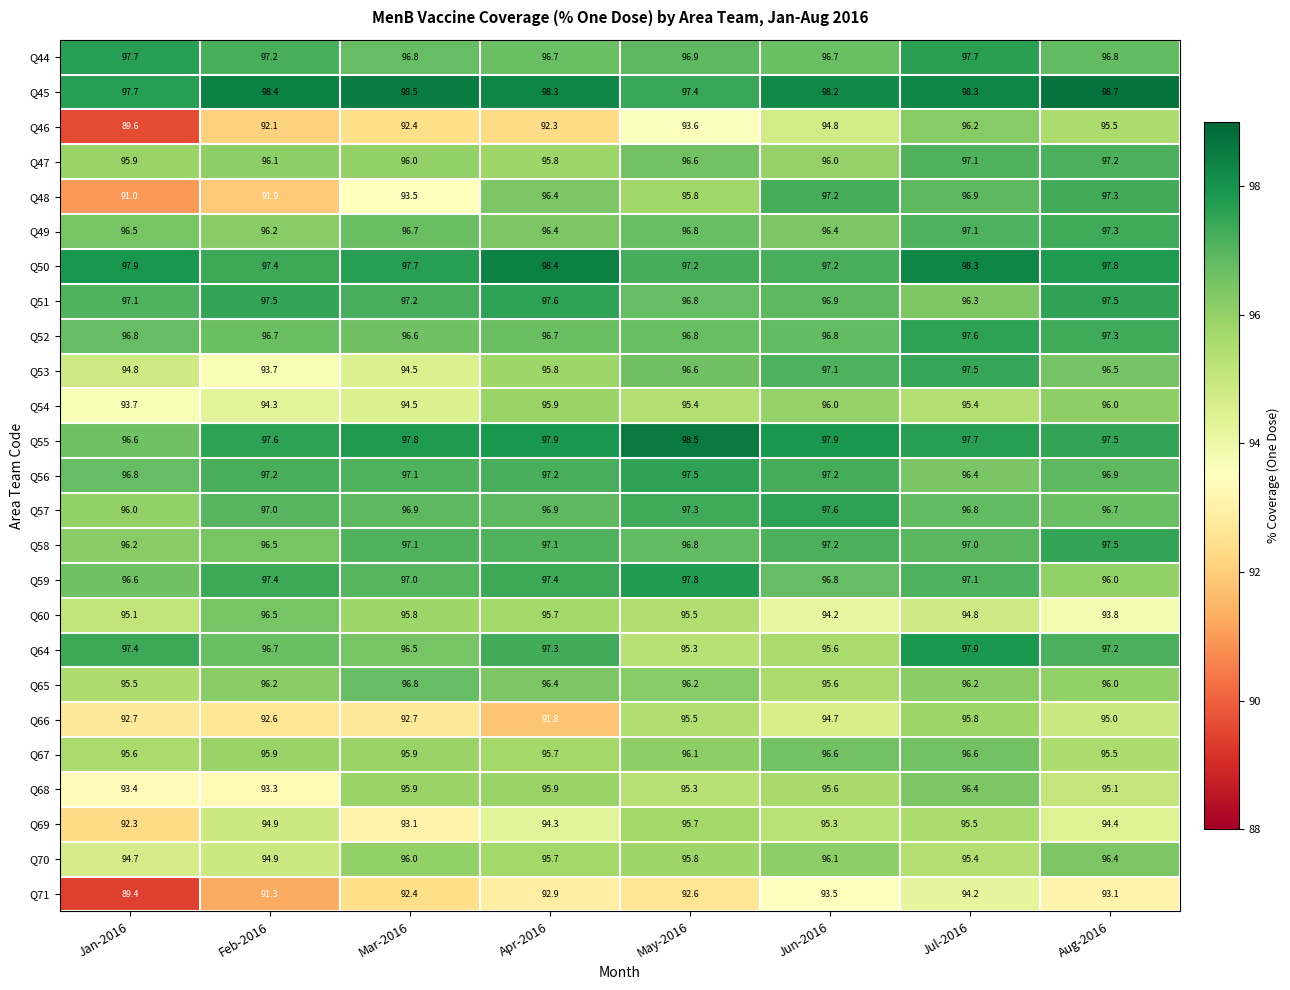

The Q53 series shows 97.5 at Jul-2016. True or false?

True